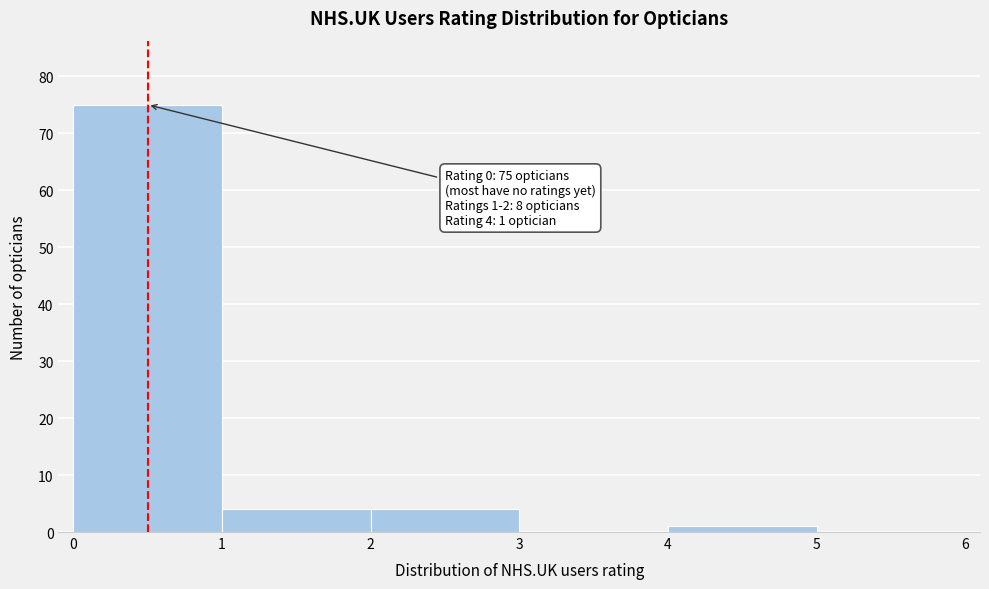

Which range on the x-axis has the tallest bar?

0 to 1